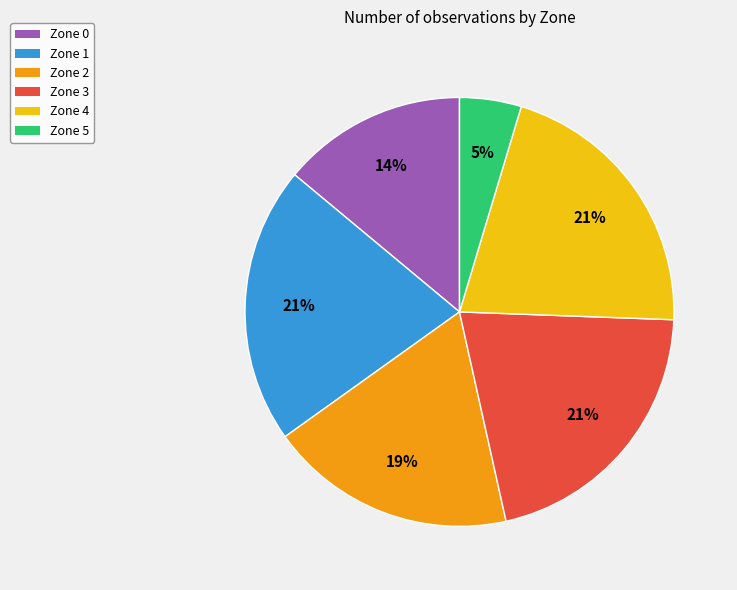

To the nearest percent, what is the difference between the Zone 5 and Zone 3 slice percentages?

16%